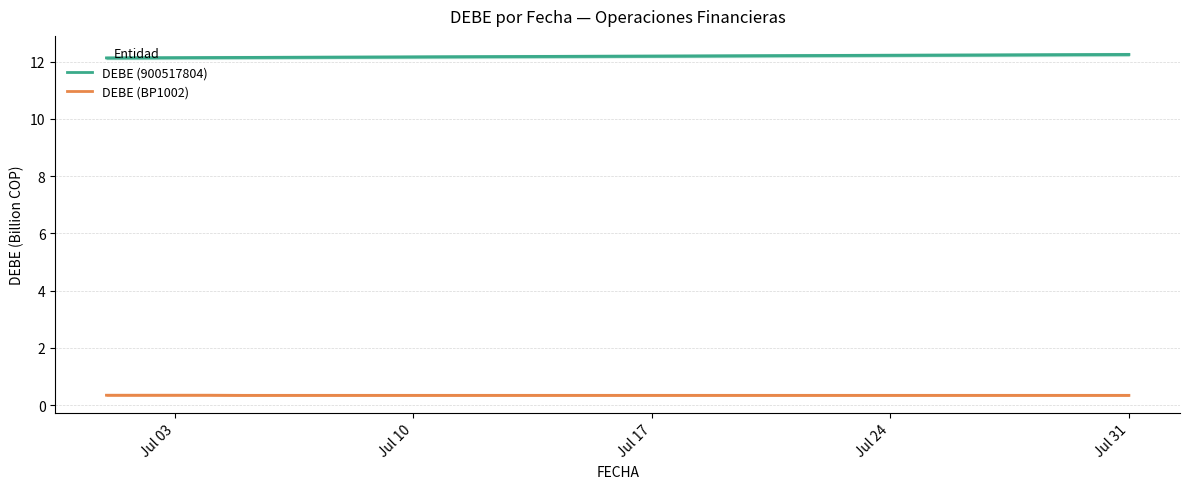

True or false: DEBE (900517804) and DEBE (BP1002) intersect in this chart.

False